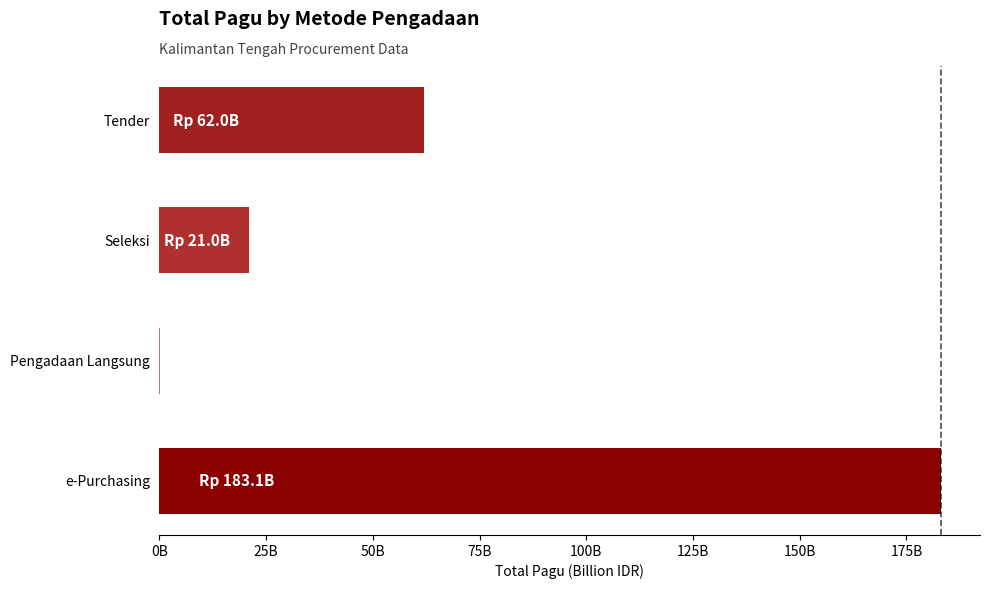

Are the bars horizontal?

Yes